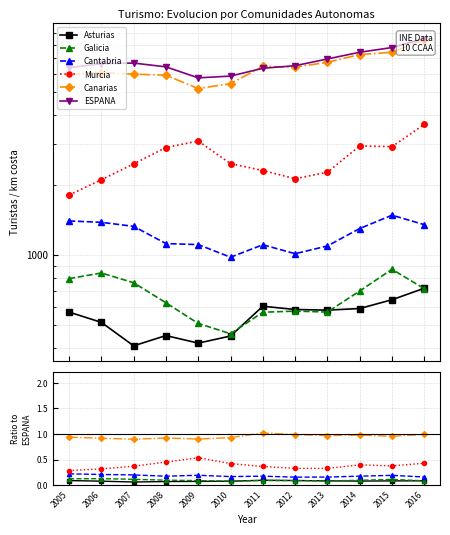

List the series in order of their peak value, lowest first.

Asturias, Galicia, Cantabria, Murcia, Canarias, ESPANA